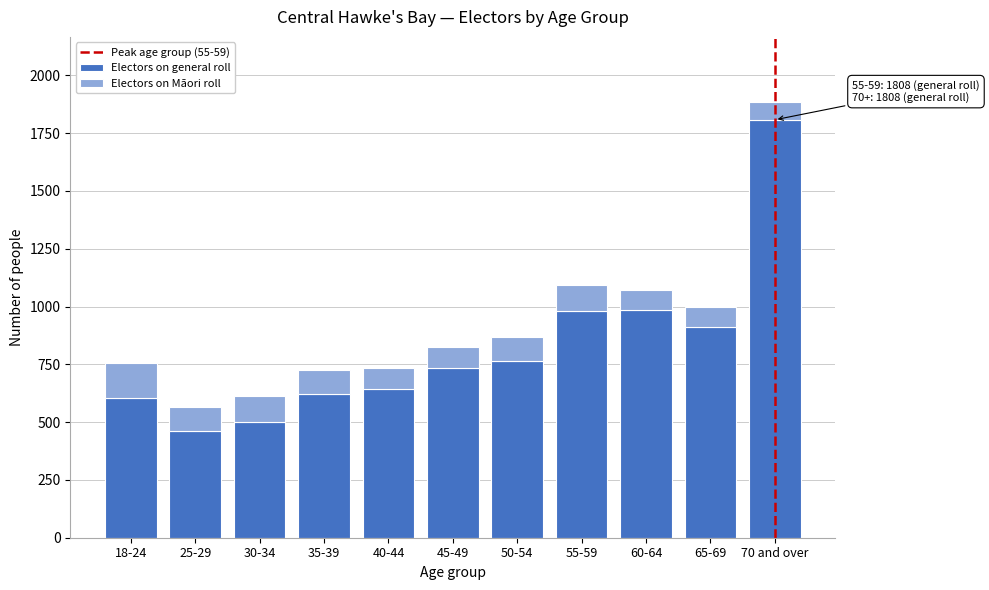

What is the highest value of the Electors on general roll series?

1808